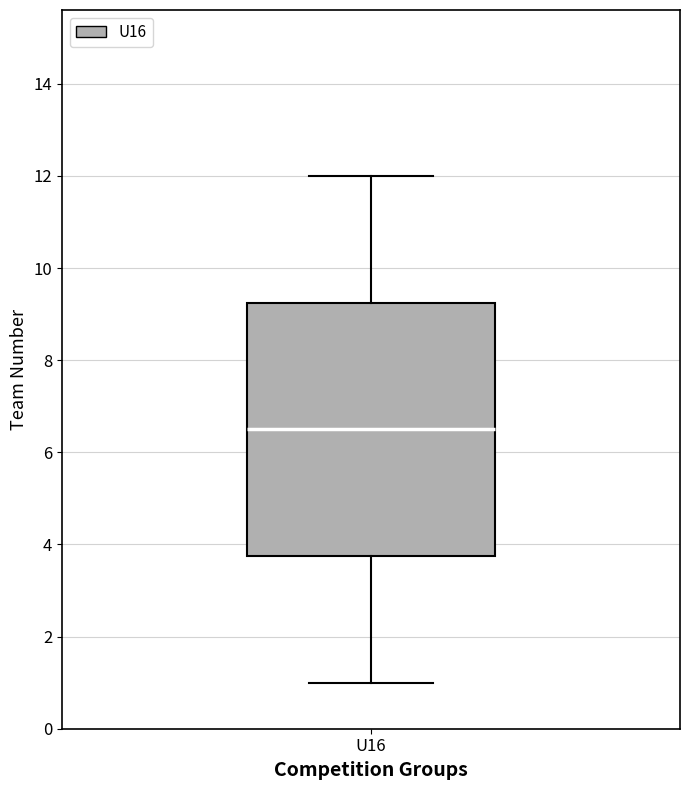

Transcribe this box plot: give where the median line is, the range the box spans, and where the two whiskers end, as read against the y-axis. The values are not printed on the chart, so give them approximately, as read against the axis.

median 6.6, box 3.8 to 9.2, whiskers 1.0 to 12.0